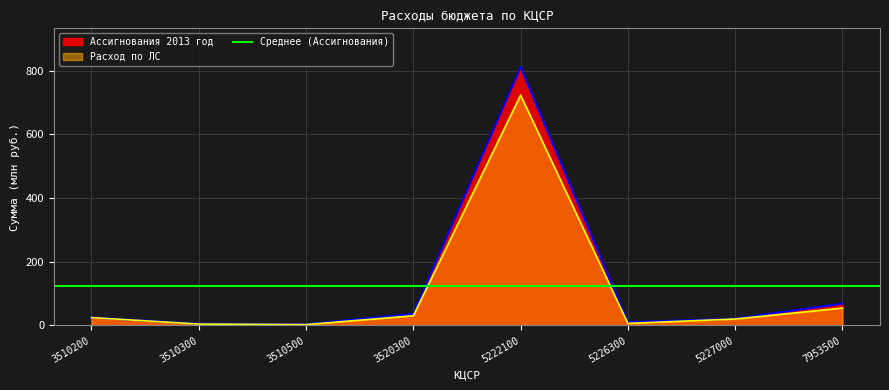

Rank the series by their average value, from lowest to highest.

Расход по ЛС, Ассигнования 2013 год